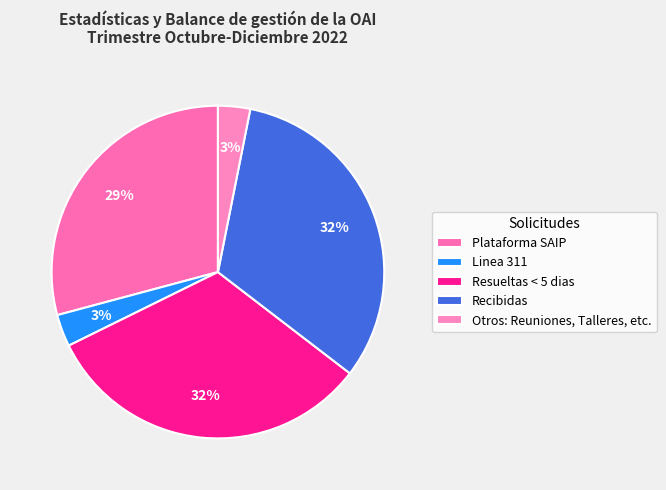

How many segments does this pie chart have?

5